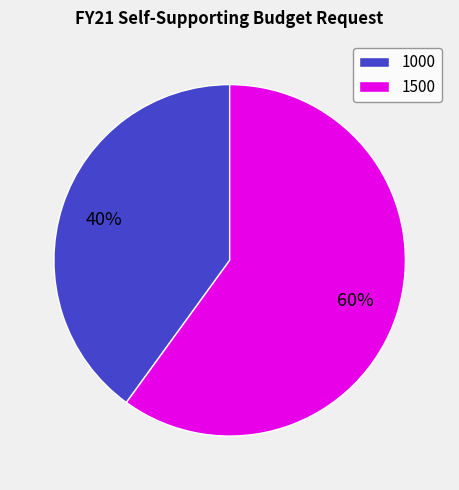

Approximately how many times larger is the value at 1000 compared to 1500?

0.7